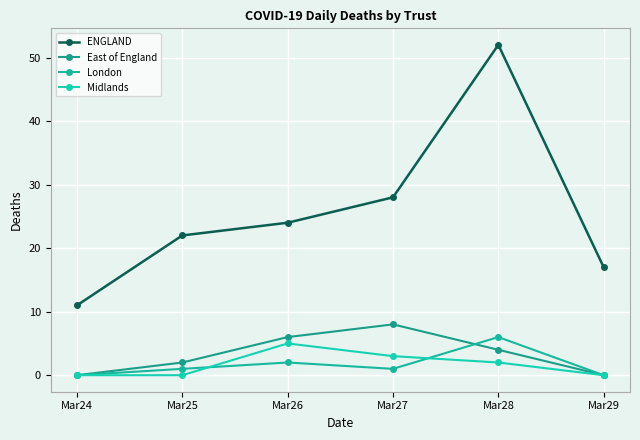

Where is ENGLAND nearest to the value 31?

Mar27